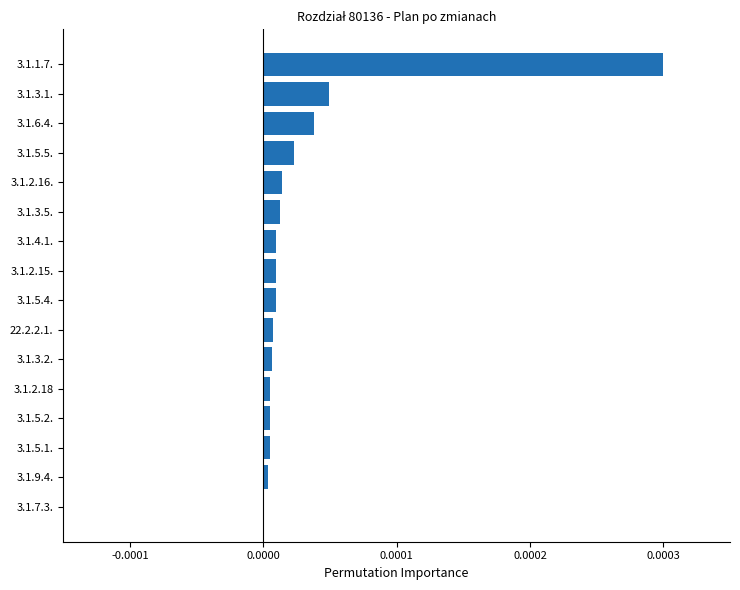

True or false: the data shows 0.0 at 3.1.6.4..

True